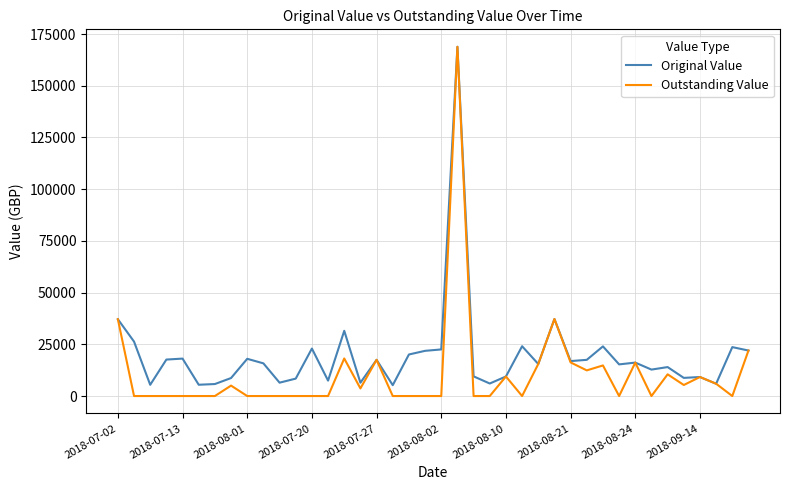

Which series has the largest total across all categories?

Original Value